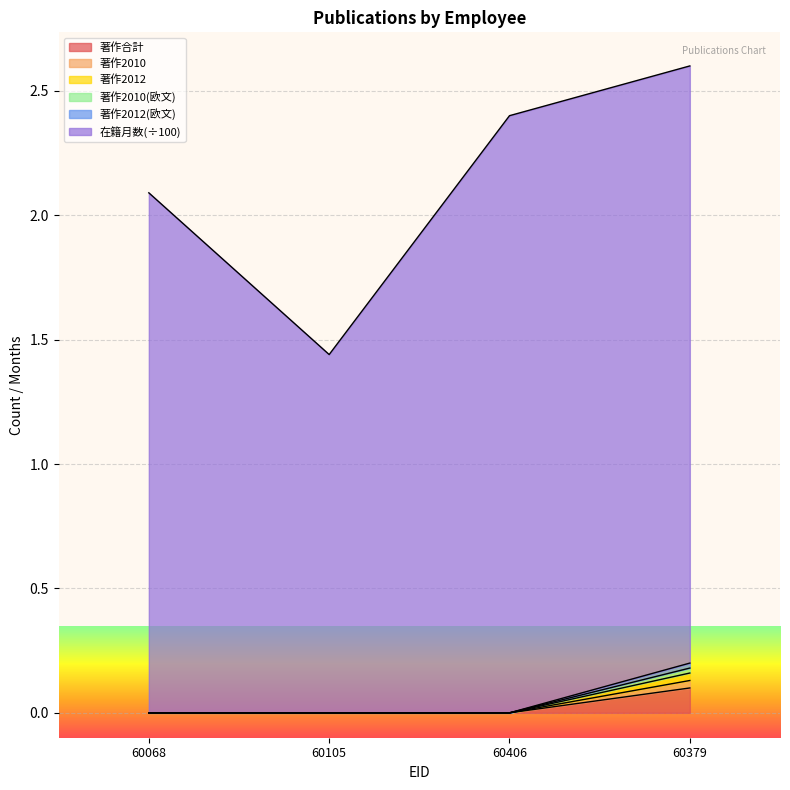

What is the sum of the 在籍月数 values at 60068 and 60379?

4.7